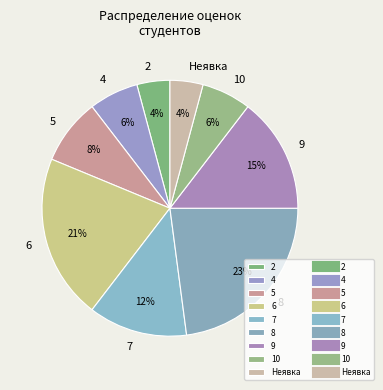

Is there a majority slice in this chart?

No